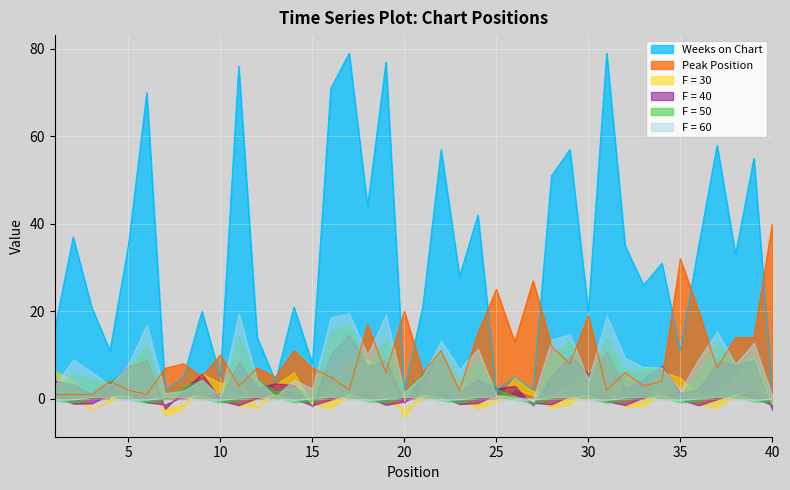

Which category has the highest value across all series?

17